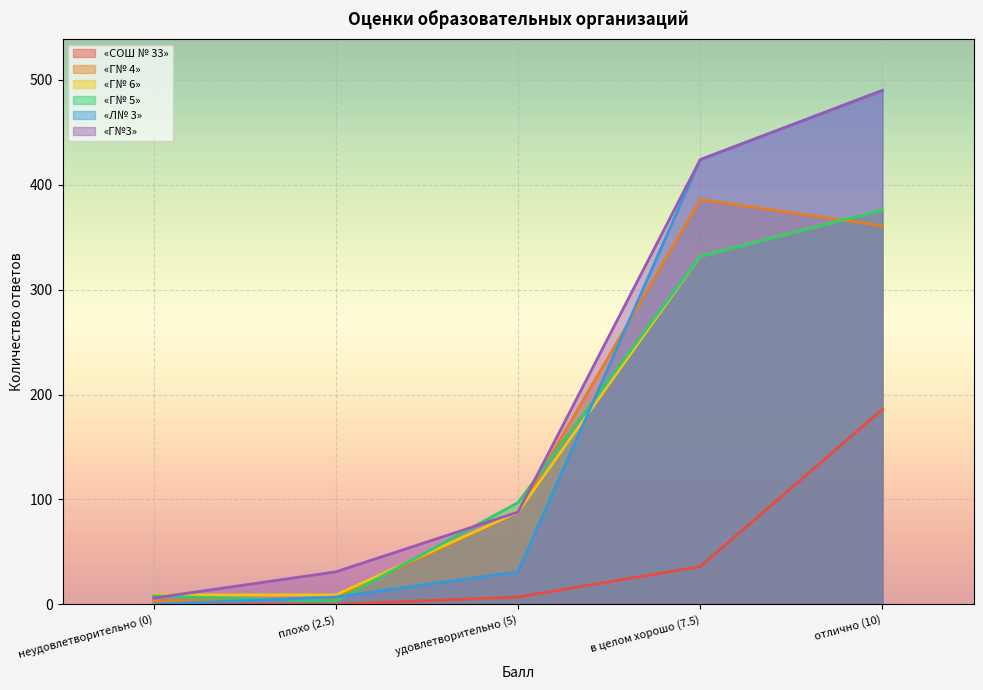

Rank the series at плохо (2.5) from highest to lowest value.

 «Г№3» ,  «Г№ 6» ,  «Л№ 3» ,  «Г№ 4» ,  «Г№ 5» ,  «СОШ № 33» 